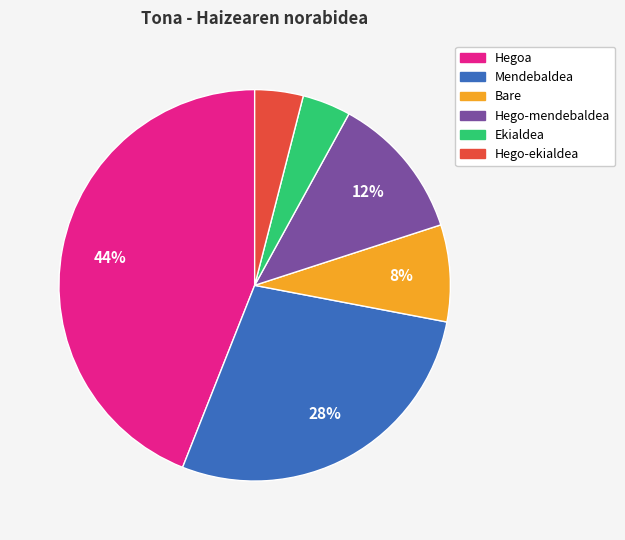

To the nearest percent, what is the difference between the largest and smallest slice percentages?

40%